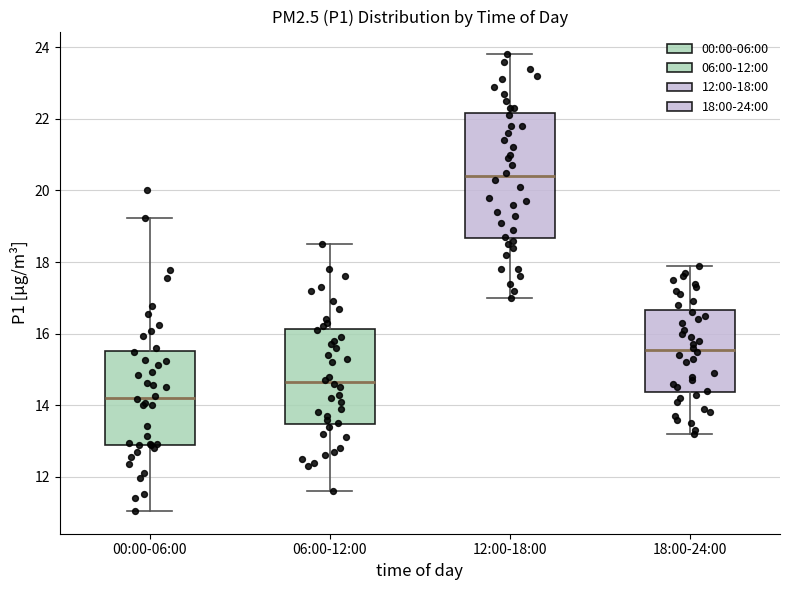

Reading left to right, read every box against the y-axis: the position of its median line, the range the box covers, and the ends of its whiskers. The values are not printed on the chart, so give them approximately, as read against the axis.

00:00-06:00: median 14.2, box 13.0 to 15.6, whiskers 11.0 to 19.2
06:00-12:00: median 14.6, box 13.4 to 16.2, whiskers 11.6 to 18.6
12:00-18:00: median 20.4, box 18.6 to 22.2, whiskers 17.0 to 23.8
18:00-24:00: median 15.6, box 14.4 to 16.6, whiskers 13.2 to 18.0